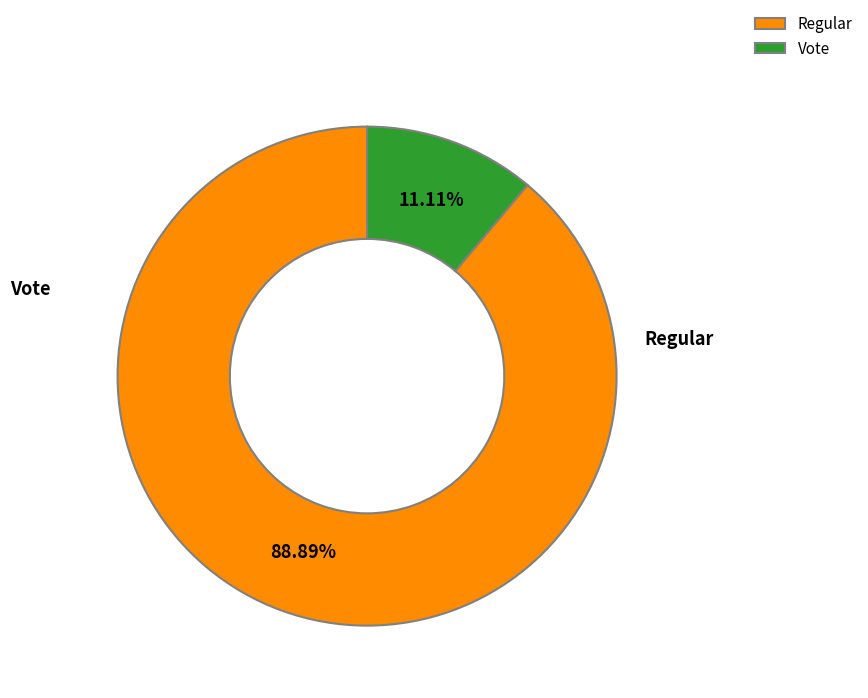

Combined, what portion of the pie is Regular and Vote?

100.0%